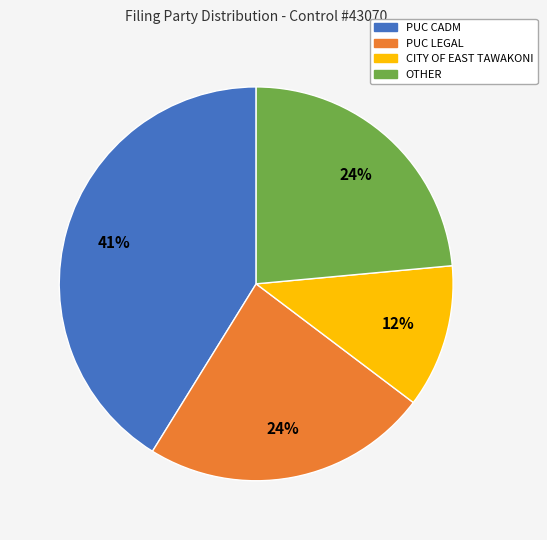

Is the sum of OTHER and PUC CADM greater than half?

Yes